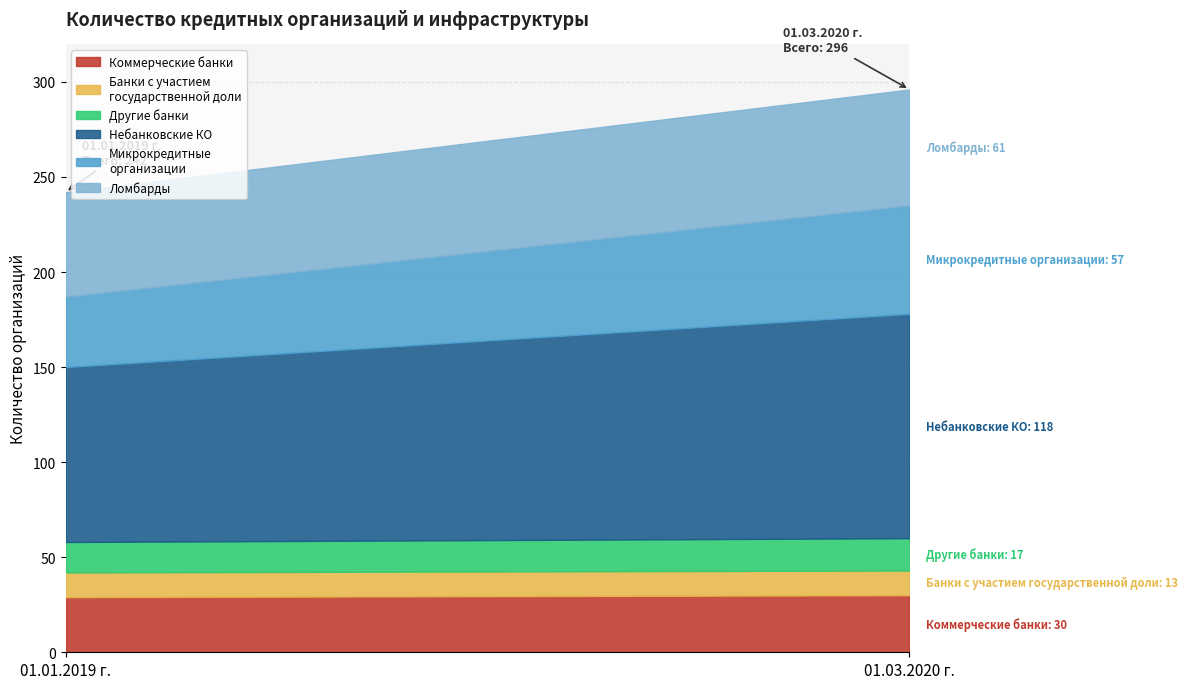

Is it true that 01.01.2019 г. equals 16 at Другие банки?

True